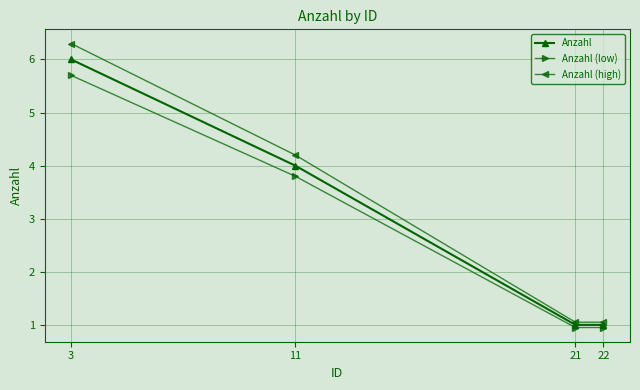

What is the value of the Anzahl point at the 3rd from the left?

1.0